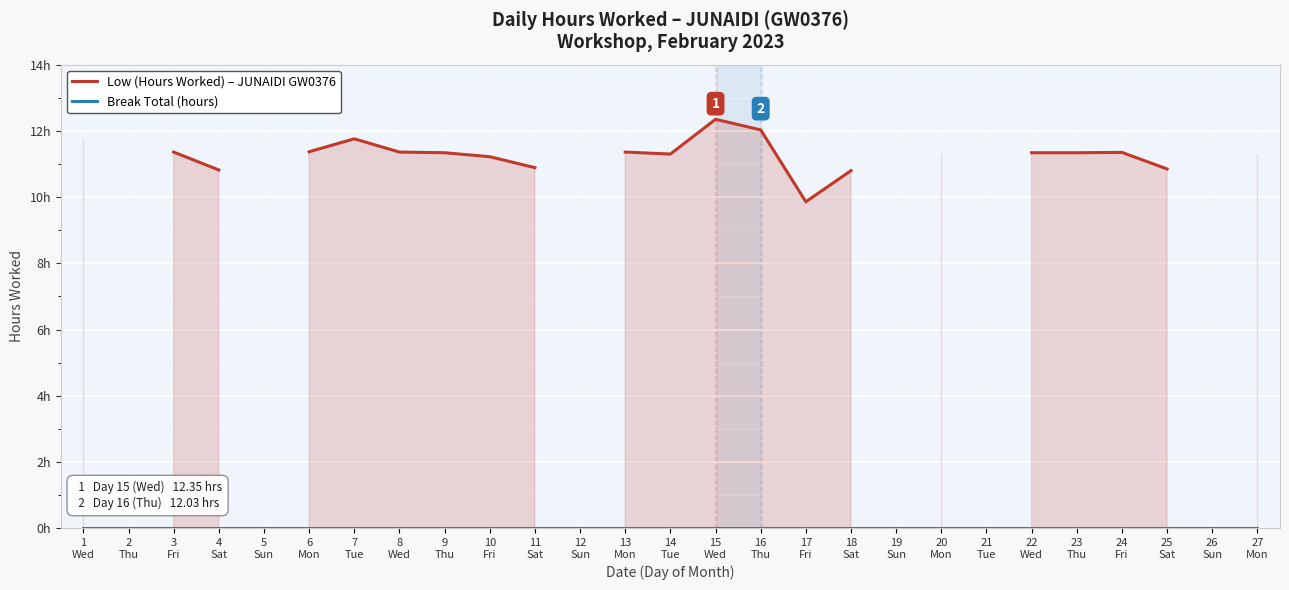

The Low (Hours Worked) series shows 11.3 at 22
Wed. True or false?

True